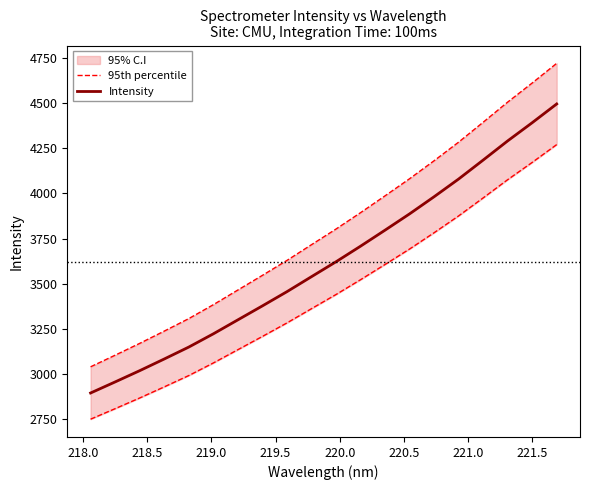

How many lines are shown in the chart?

2